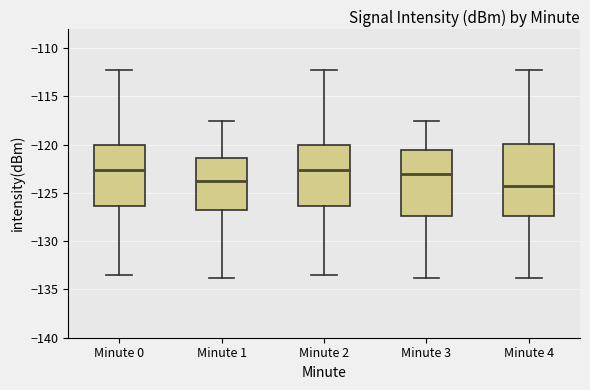

Comparing the boxes themselves (not the whiskers), which one is the tallest?

Minute 4